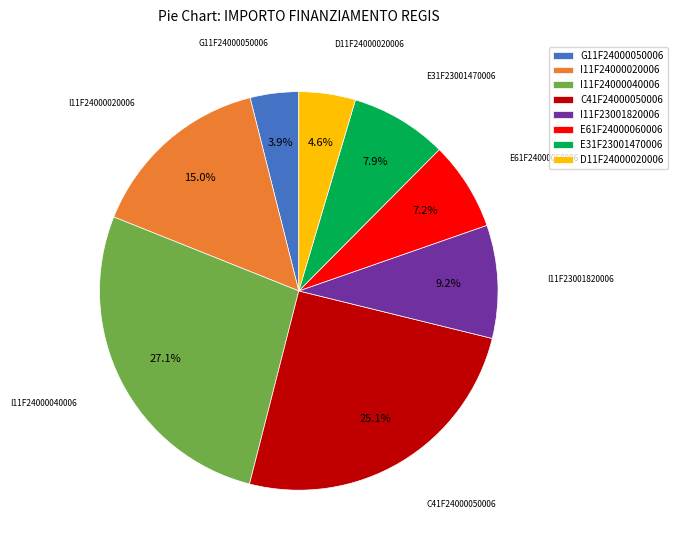

Which slice is the largest?

I11F24000040006